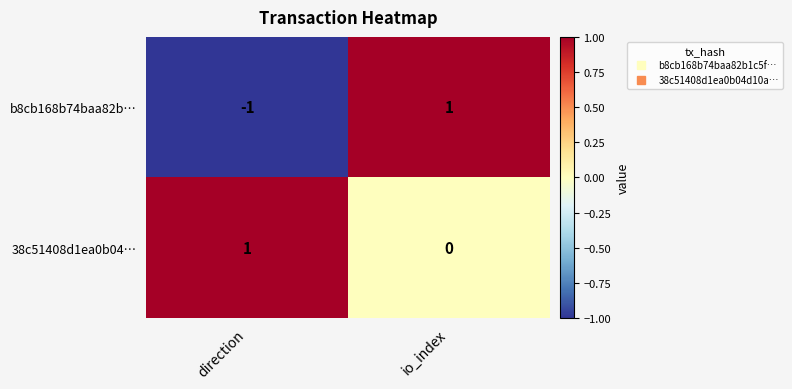

What is the spread (max minus min) of values at direction?

2